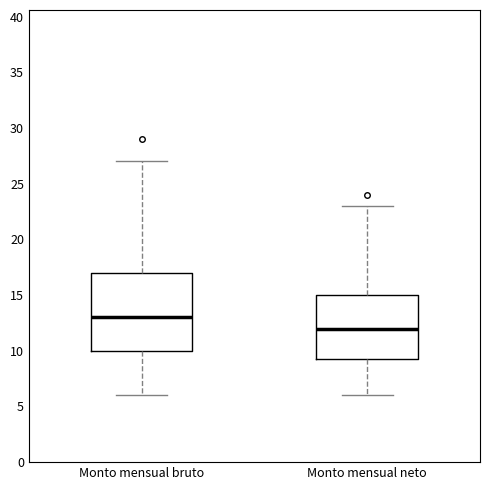

Reading left to right, read every box against the y-axis: the position of its median line, the range the box covers, and the ends of its whiskers. The values are not printed on the chart, so give them approximately, as read against the axis.

Monto mensual bruto: median 13.0, box 10.0 to 17.0, whiskers 6.0 to 27.0
Monto mensual neto: median 12.0, box 9.5 to 15.0, whiskers 6.0 to 23.0